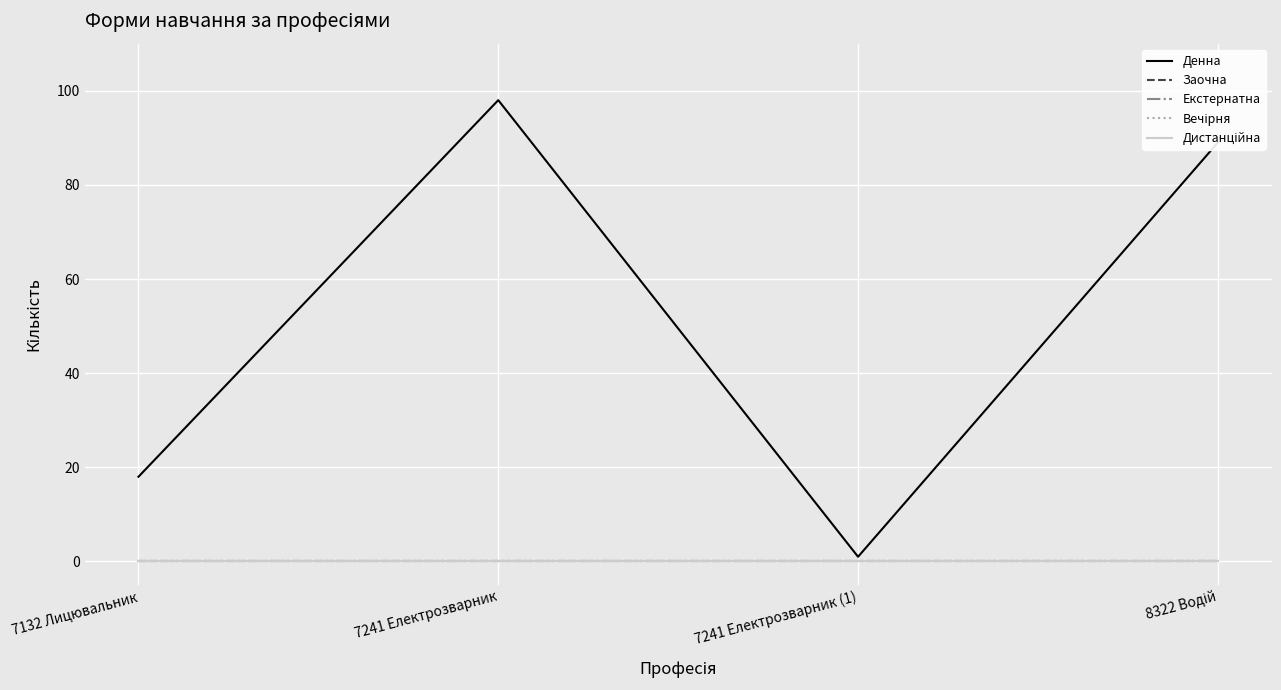

True or false: Денна and Заочна intersect in this chart.

False